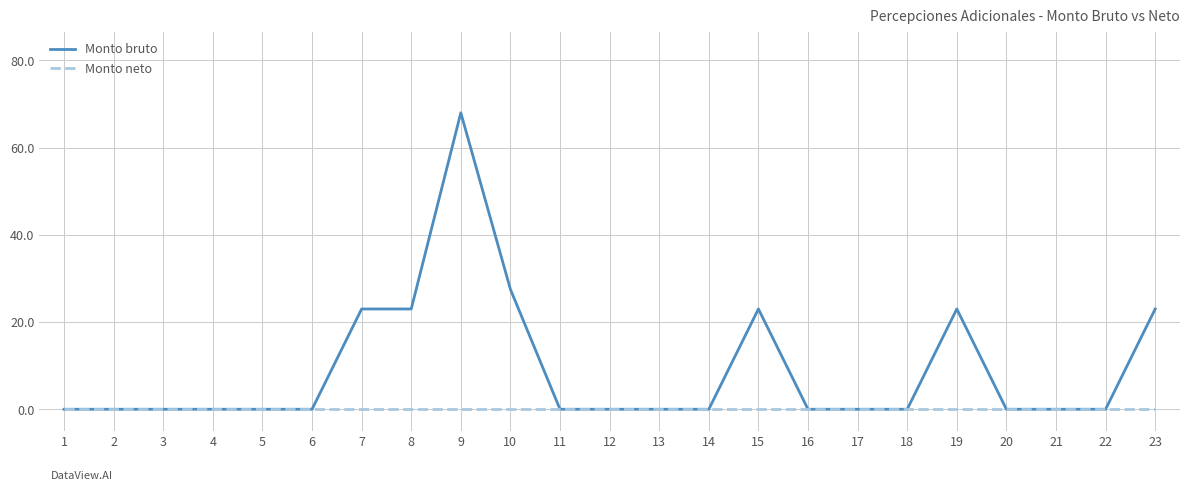

Reading left to right, list all the values displayed in this chart.

Monto bruto: 1=0.0	2=0.0	3=0.0	4=0.0	5=0.0	6=0.0	7=23.0	8=23.0	9=68.0	10=27.5	11=0.0	12=0.0	13=0.0	14=0.0	15=23.0	16=0.0	17=0.0	18=0.0	19=23.0	20=0.0	21=0.0	22=0.0	23=23.0
Monto neto: 1=0.0	2=0.0	3=0.0	4=0.0	5=0.0	6=0.0	7=0.0	8=0.0	9=0.0	10=0.0	11=0.0	12=0.0	13=0.0	14=0.0	15=0.0	16=0.0	17=0.0	18=0.0	19=0.0	20=0.0	21=0.0	22=0.0	23=0.0